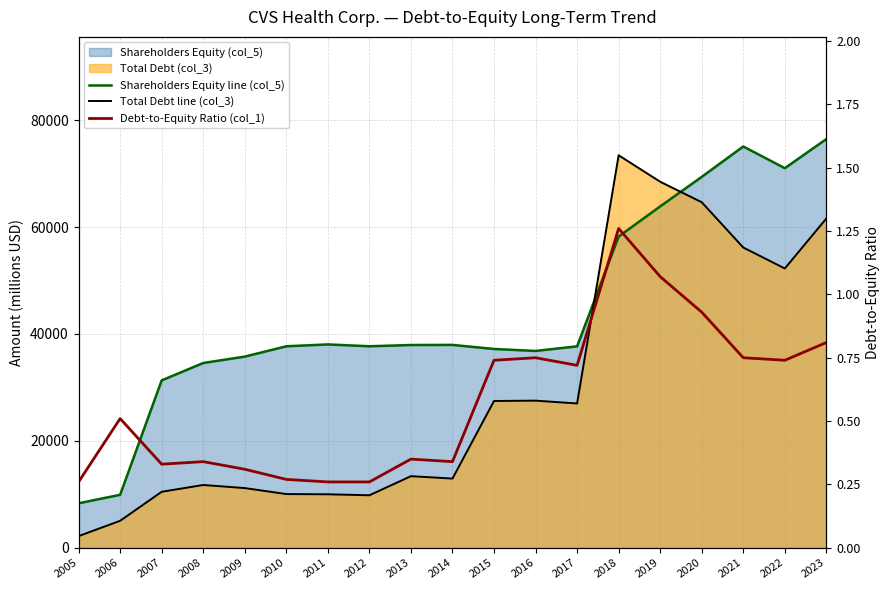

Which series has the widest spread of values?

Total Debt line (col_3)